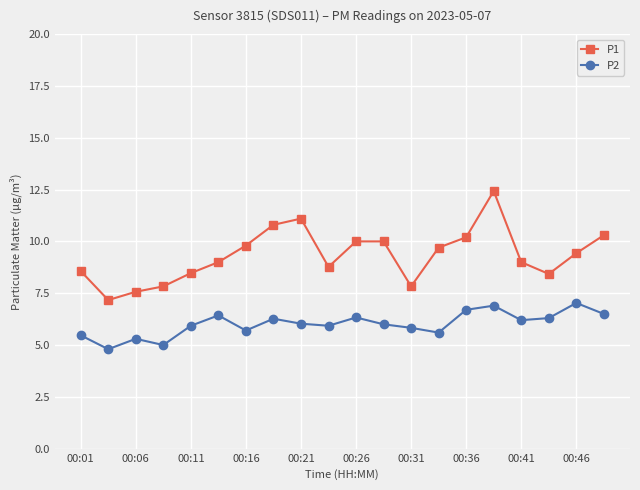

Rank the series by their average value, from lowest to highest.

P2, P1